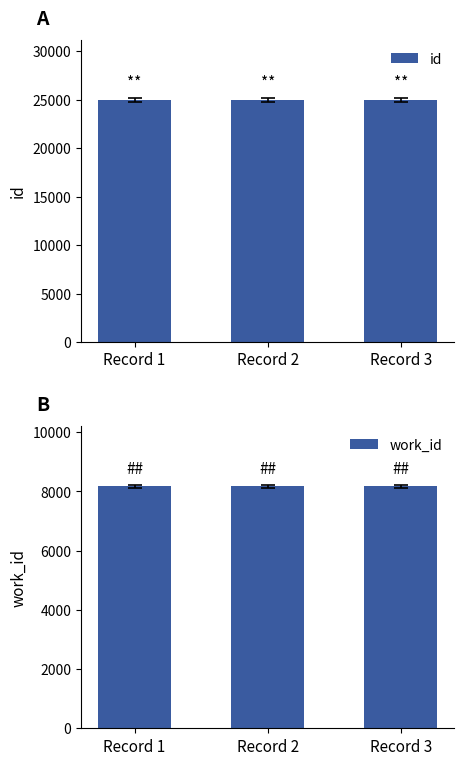

The id series shows 24974 at Record 2. True or false?

True